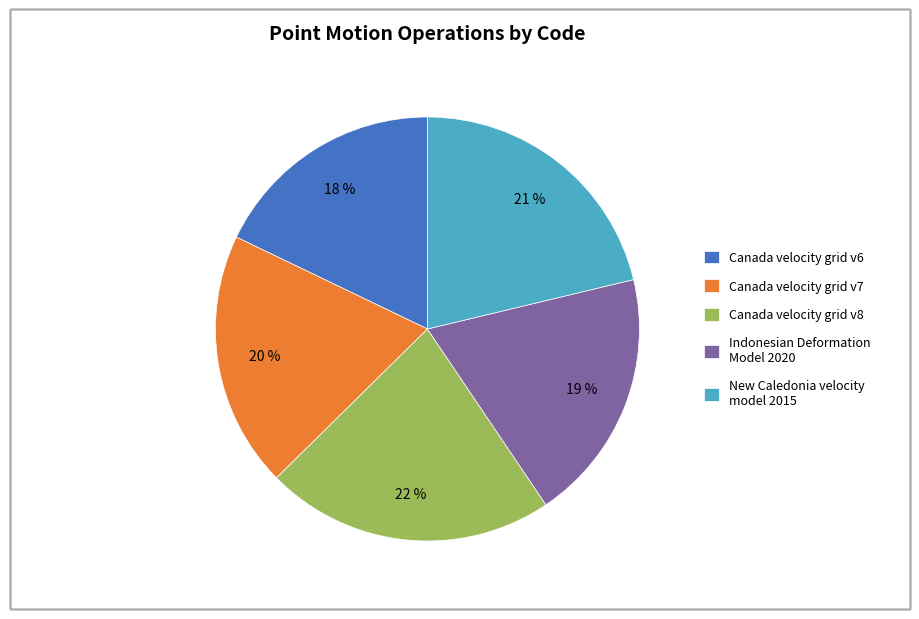

Is there a majority slice in this chart?

No